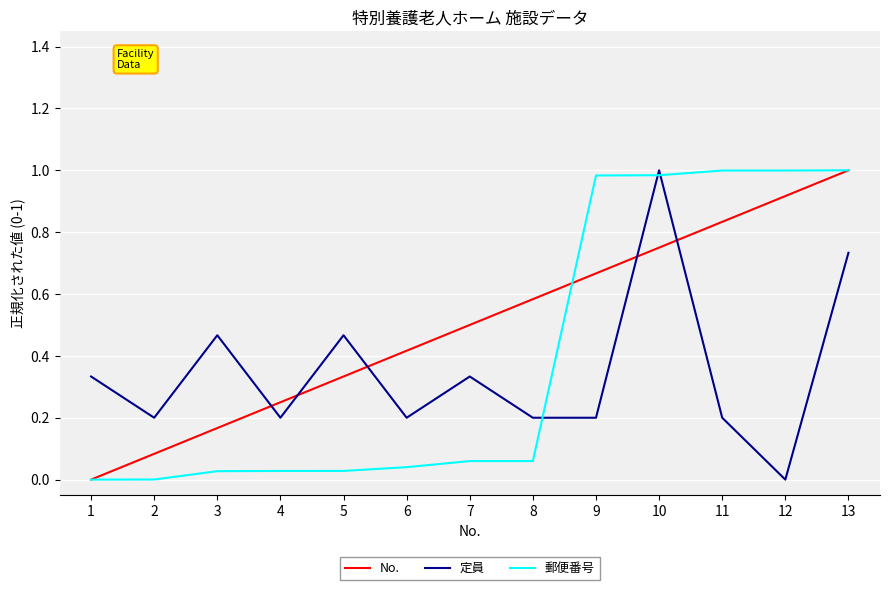

True or false: No. has a value of 1.0 at 7.

False